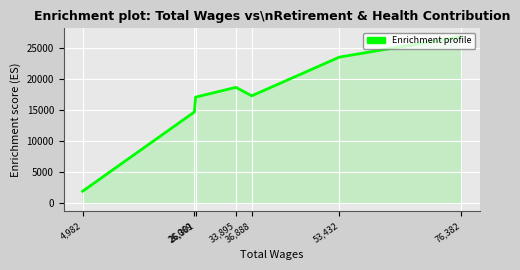

True or false: the data has more than 0 interior local peaks.

True